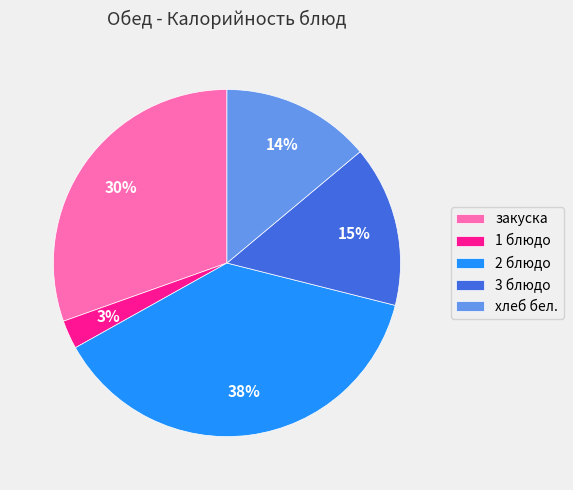

How many segments does this pie chart have?

5